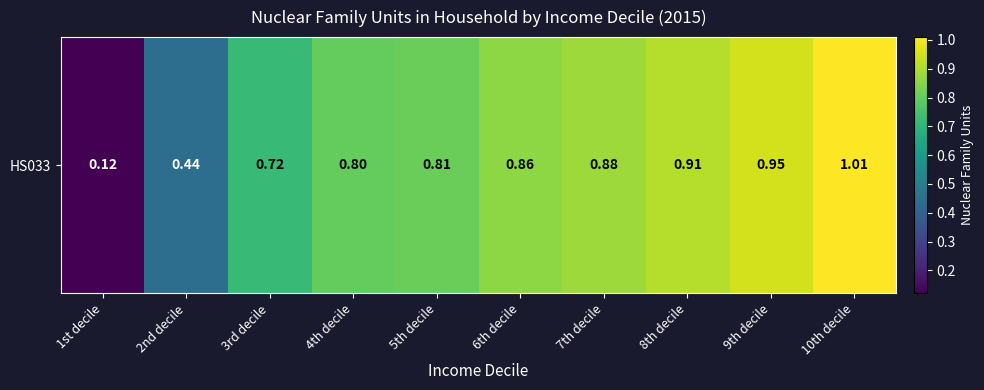

What is the minimum value shown in the chart?

0.1